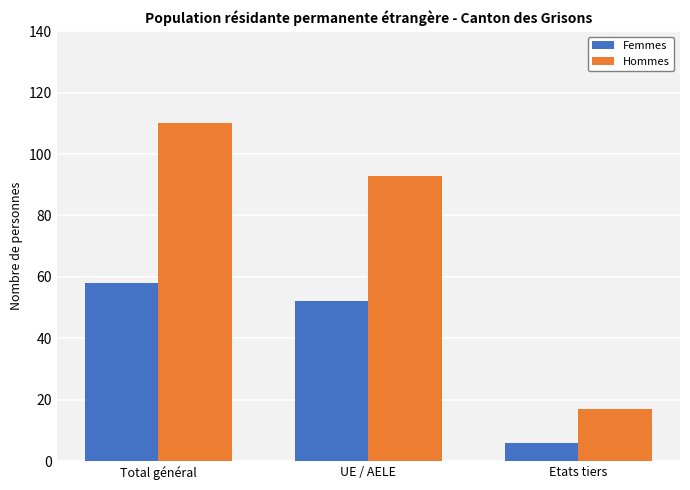

The value of Hommes at UE / AELE is 136. True or false?

False